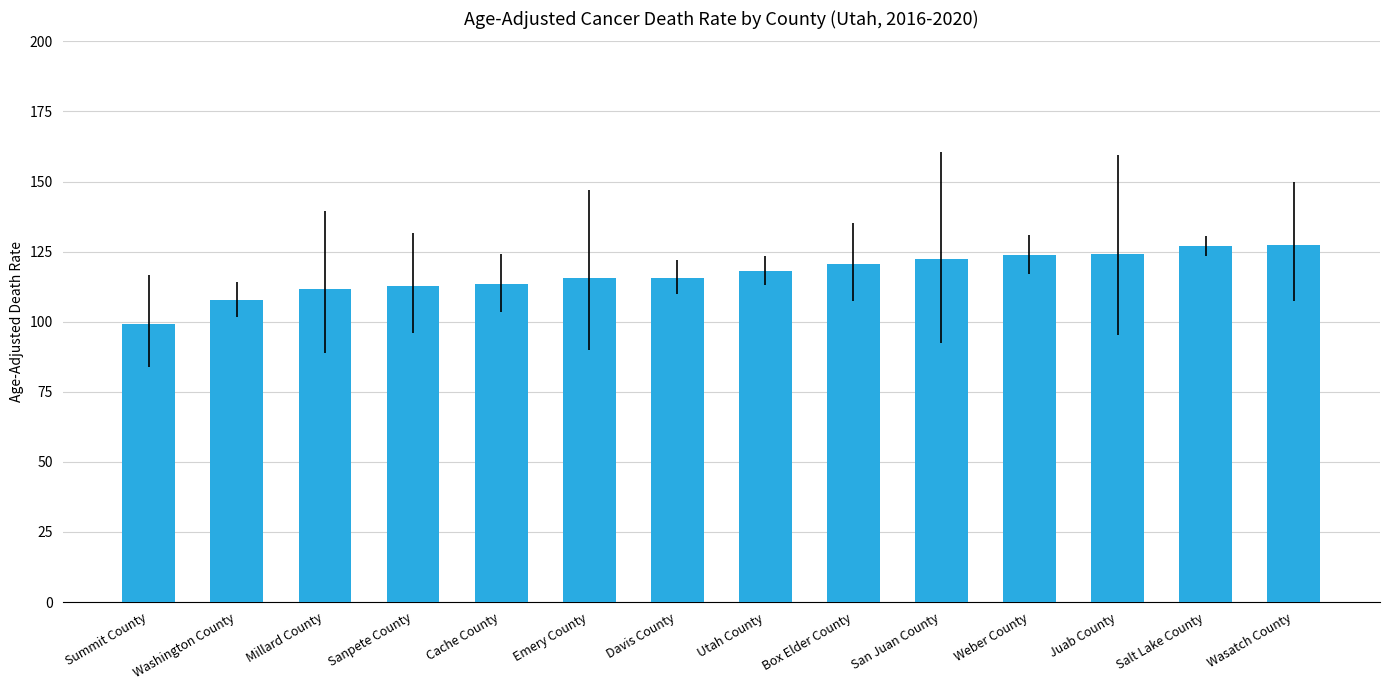

Does the chart contain any negative values?

No